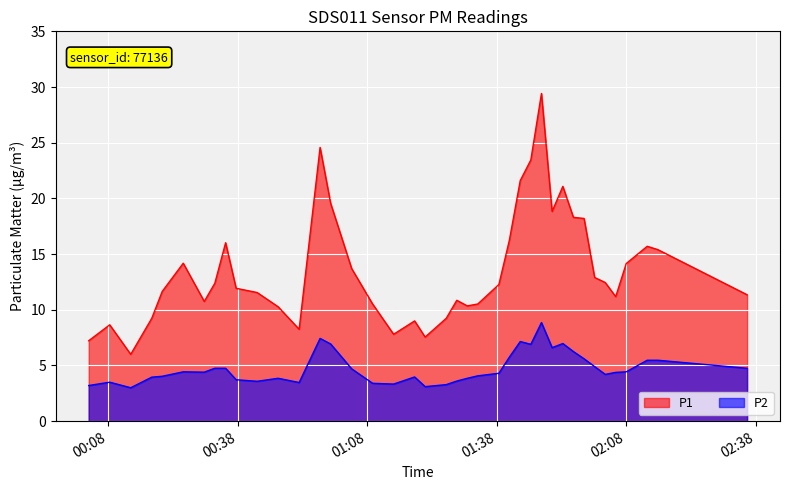

How many interior local peaks does the P1 series have?

9